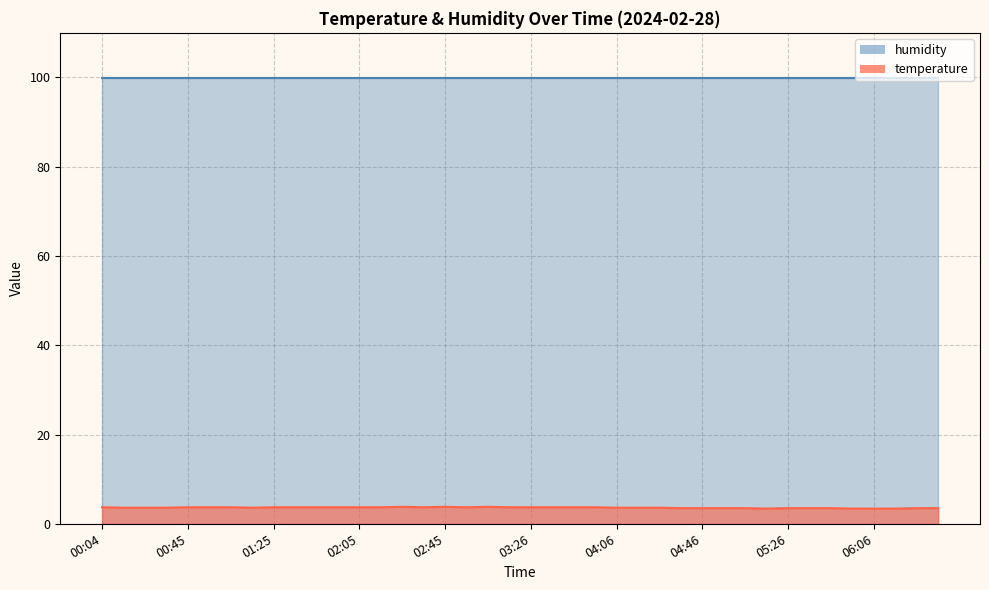

Where is the first local maximum?

02:25